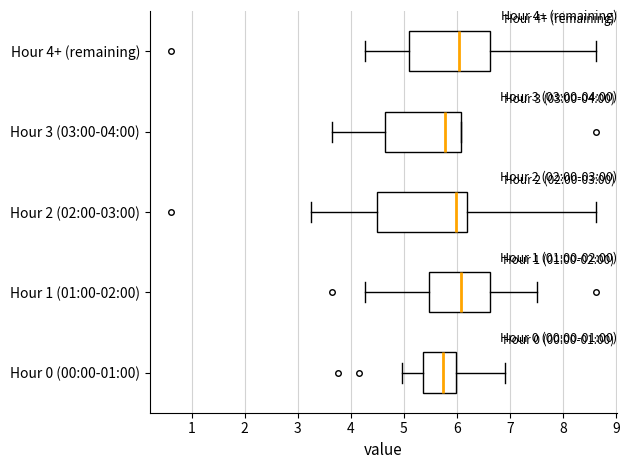

Where does the median line of the box for Hour 2 (02:00-03:00) sit on the x-axis? The values are not printed on the chart, so give them approximately, as read against the axis.

6.0